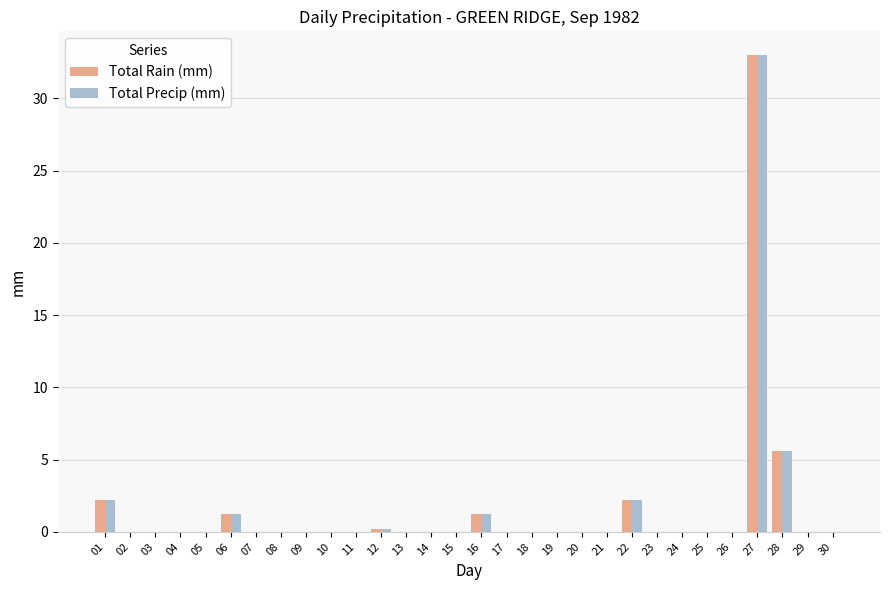

What is the sum of all Total Rain (mm) values?

45.6